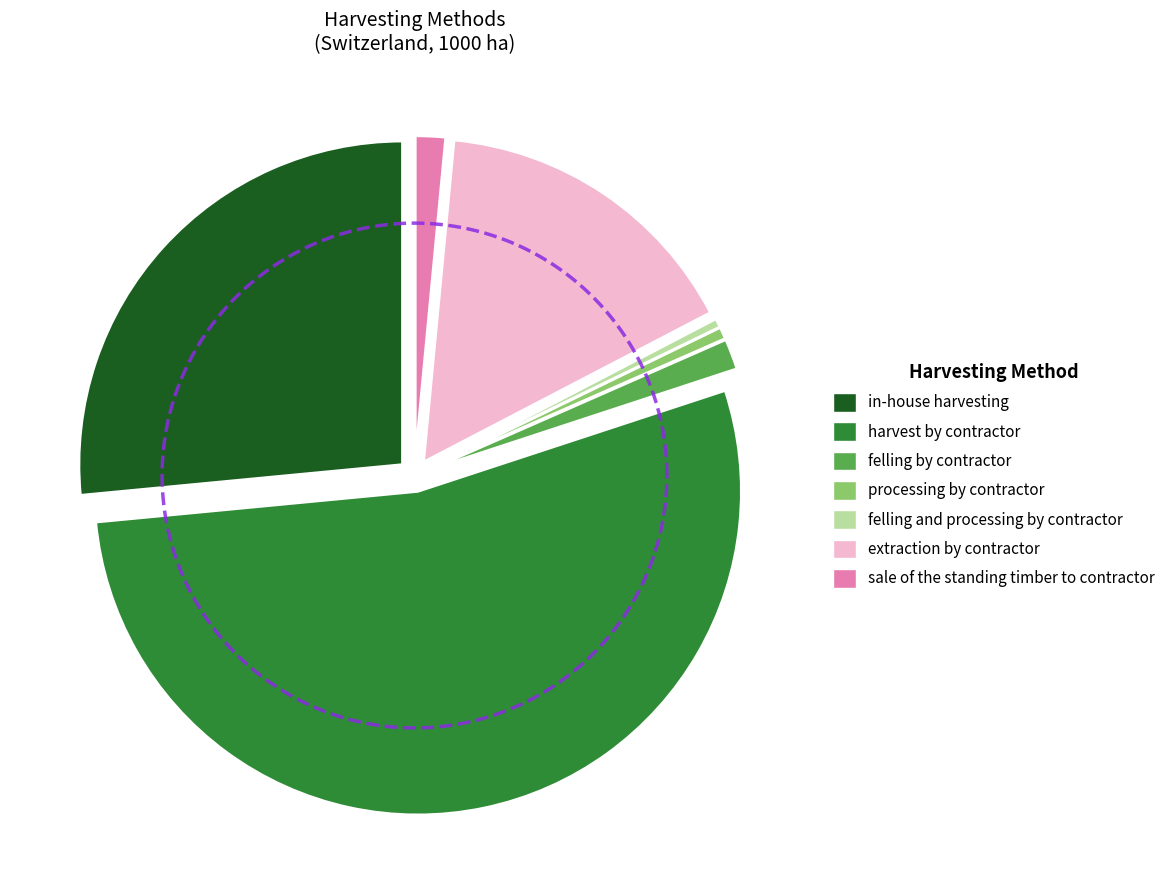

Count the number of slices in the pie.

7